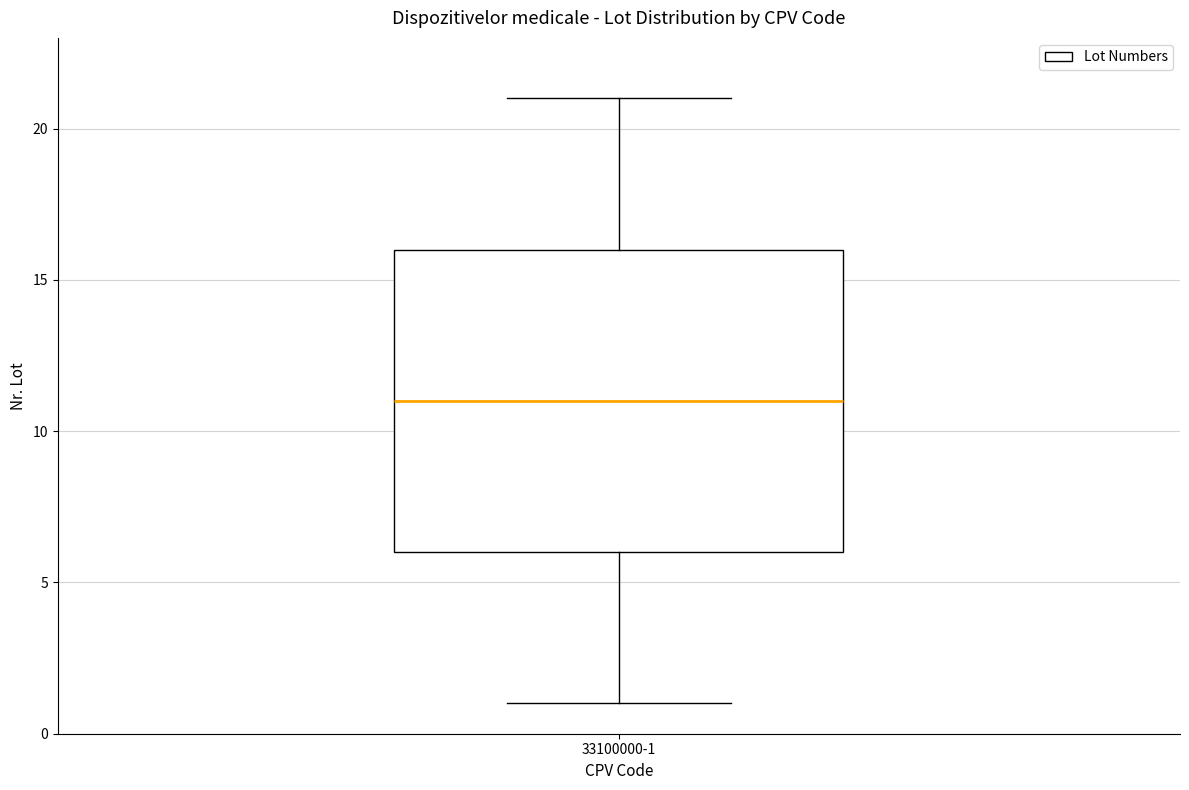

Transcribe this box plot: give where the median line is, the range the box spans, and where the two whiskers end, as read against the y-axis. The values are not printed on the chart, so give them approximately, as read against the axis.

median 11, box 6 to 16, whiskers 1 to 21